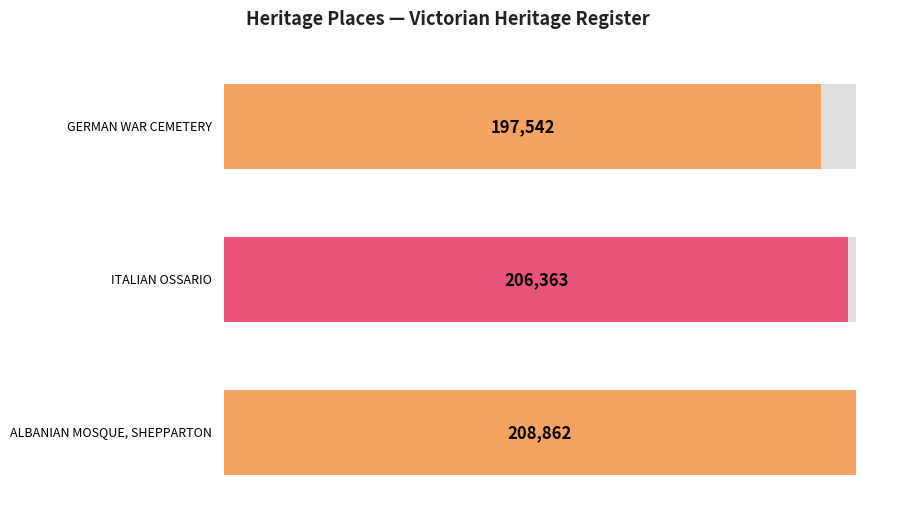

The chart shows a value of 100925 at ITALIAN OSSARIO. True or false?

False